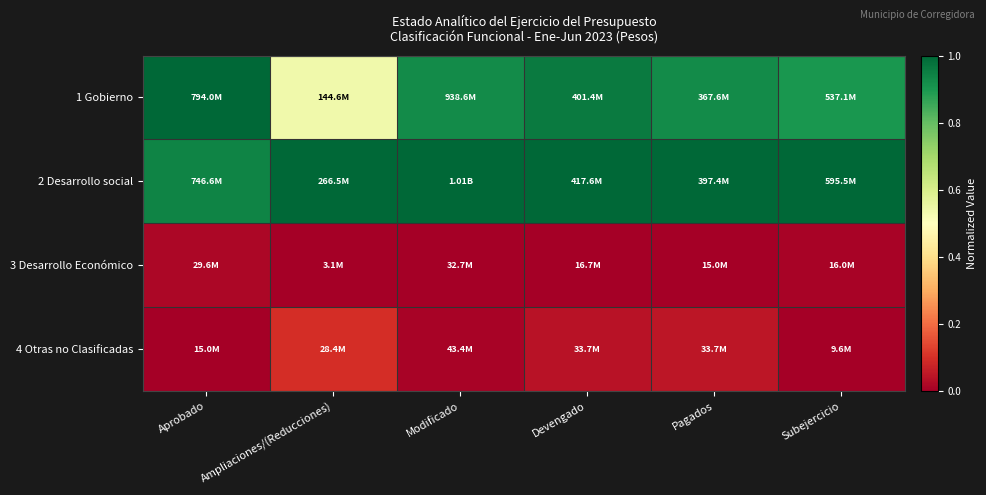

How many categories are shown in the chart?

6